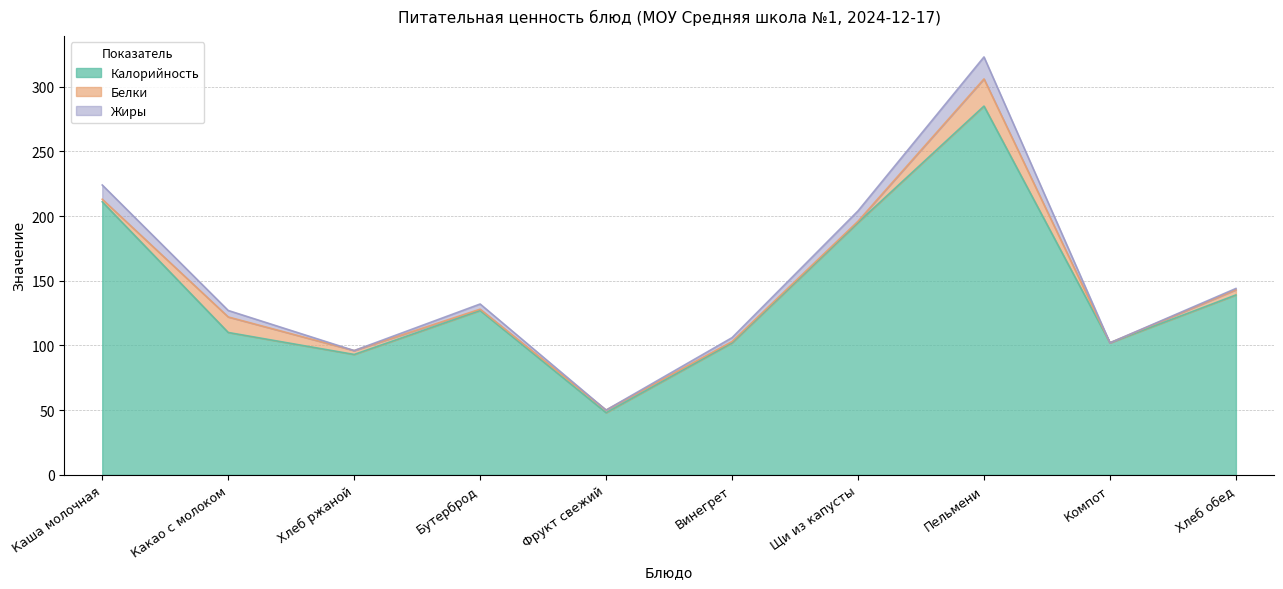

What is the sum of all Жиры values?

49